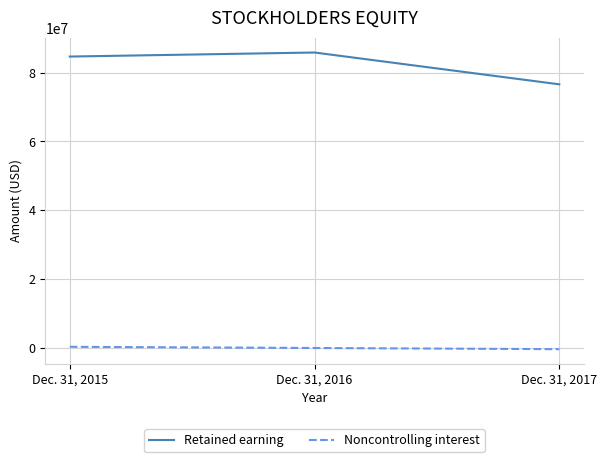

Is it true that Noncontrolling interest equals -478637 at Dec. 31, 2017?

True